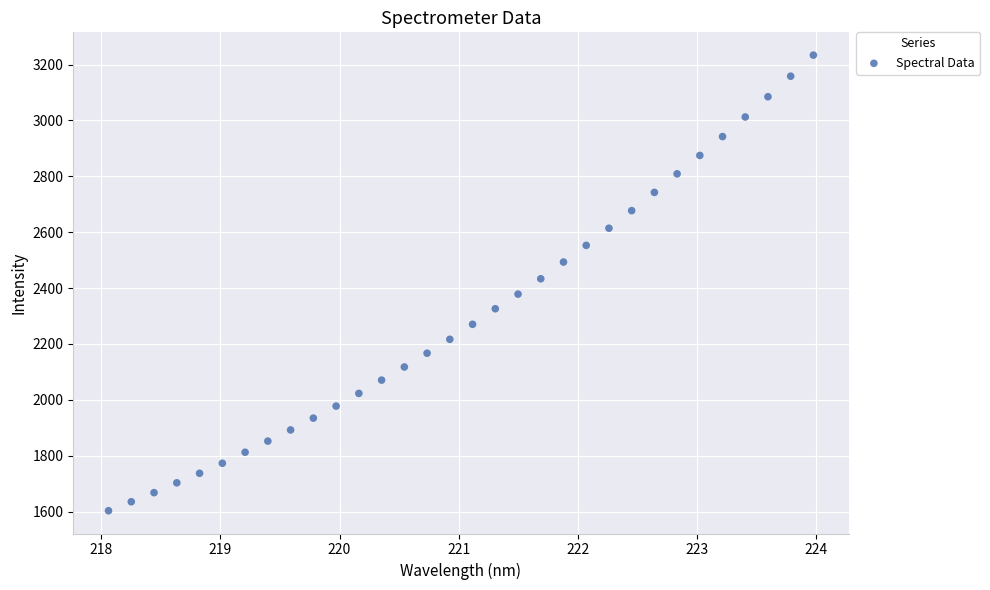

What is the range of X values (max minus min)?

5.9